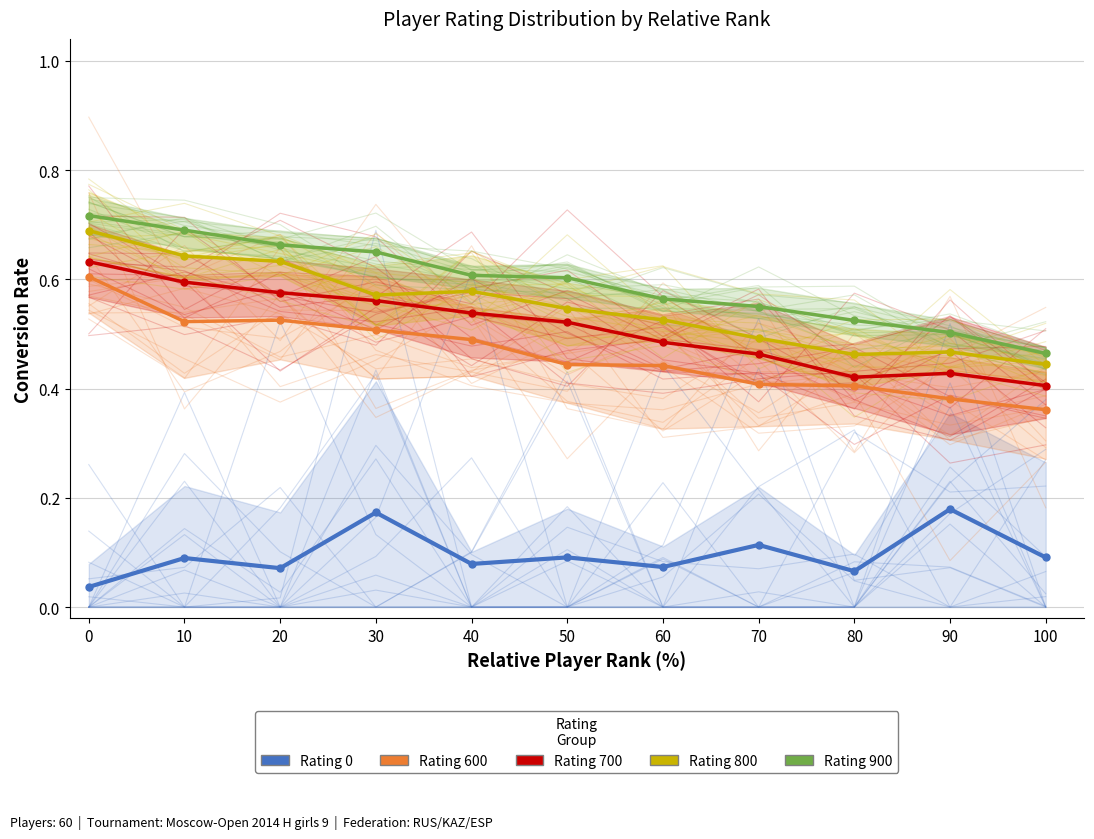

Is it true that Rating 900 equals 0.9 at 60?

False